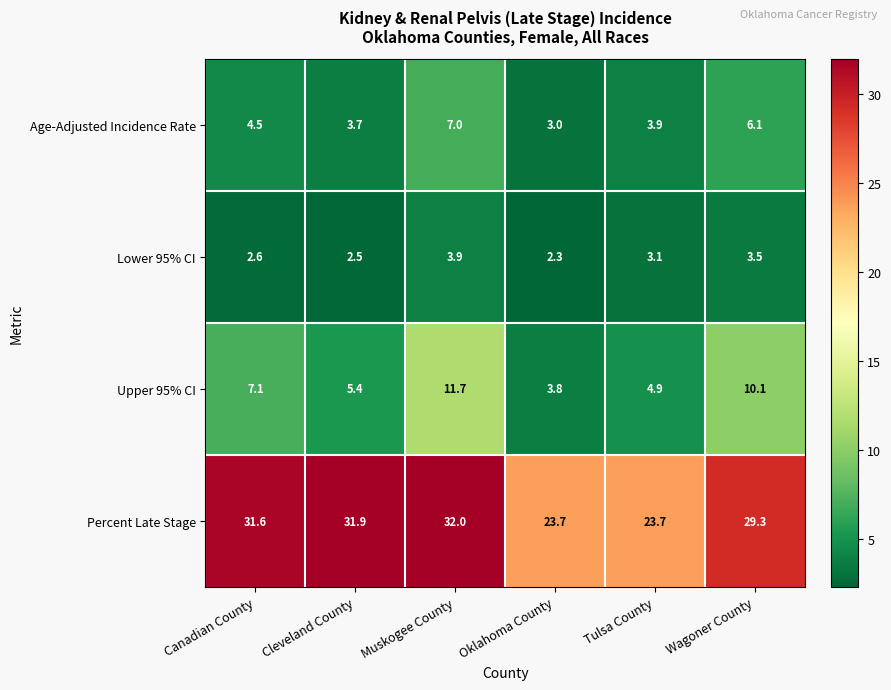

Reading left to right, transcribe all the data shown in this chart.

Age-Adjusted Incidence Rate: 4.5	3.7	7.0	3.0	3.9	6.1
Lower 95% CI: 2.6	2.5	3.9	2.3	3.1	3.5
Upper 95% CI: 7.1	5.4	11.7	3.8	4.9	10.1
Percent Late Stage: 31.6	31.9	32.0	23.7	23.7	29.3